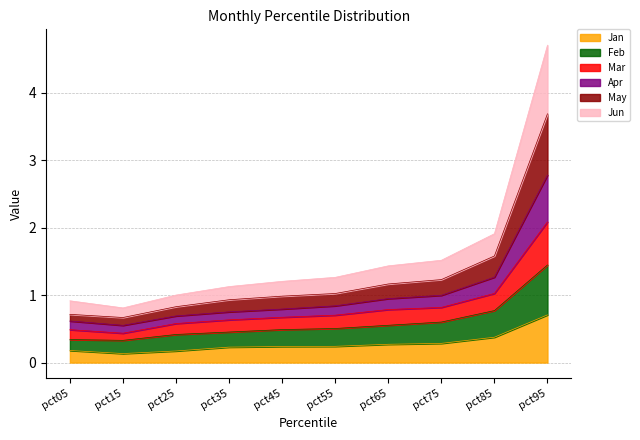

Between pct05 and pct45, which is larger?

pct45